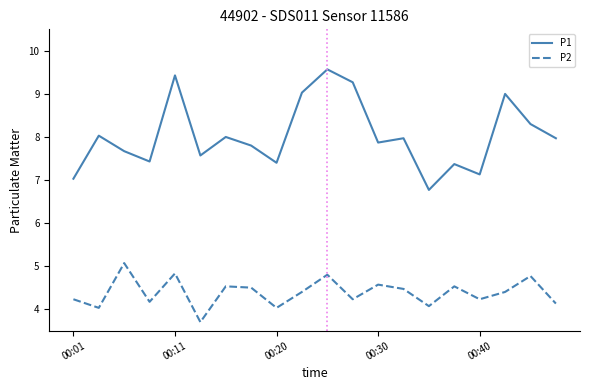

List the series in order of their peak value, highest first.

P1, P2